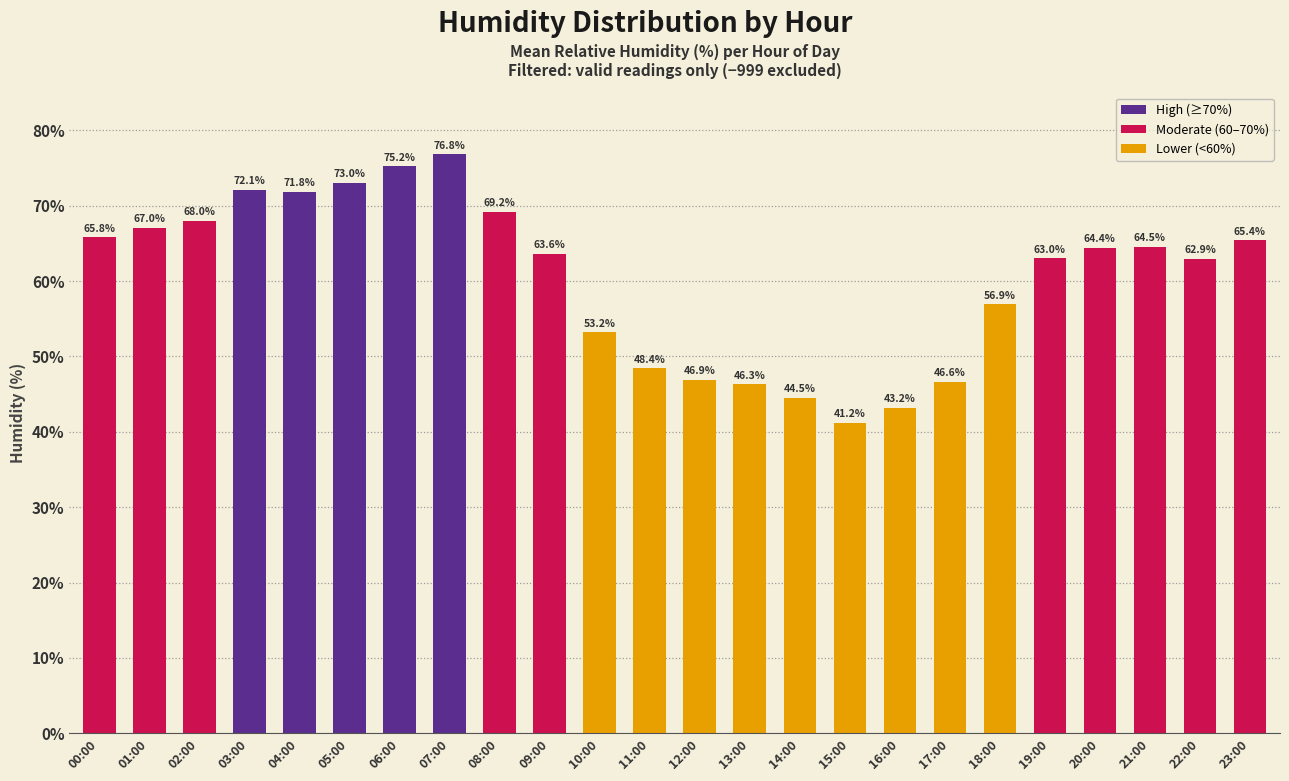

What is the sum of the values at 15:00 and 00:00?

107.0